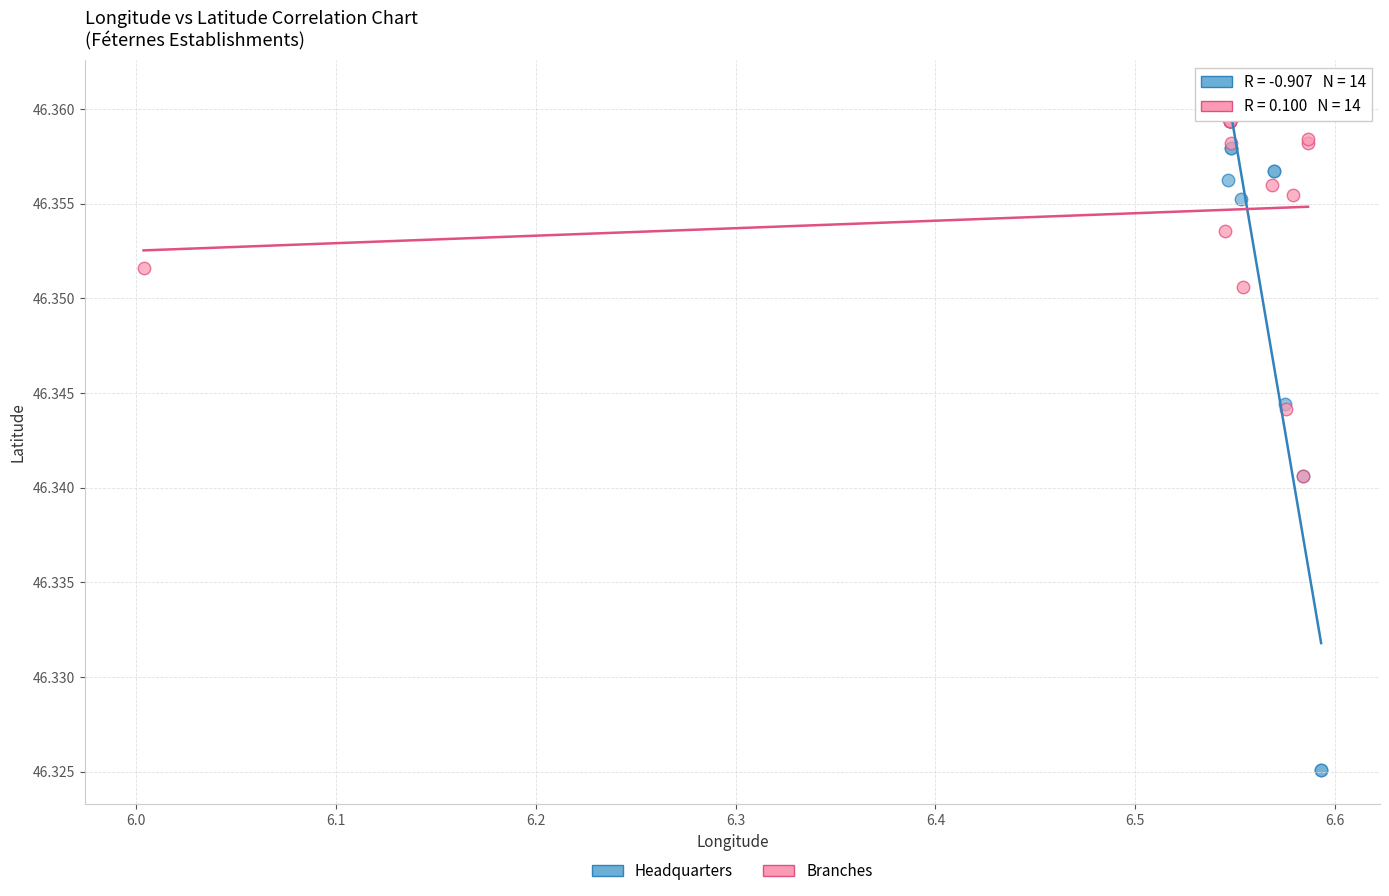

Which series reaches the minimum Y coordinate?

Headquarters